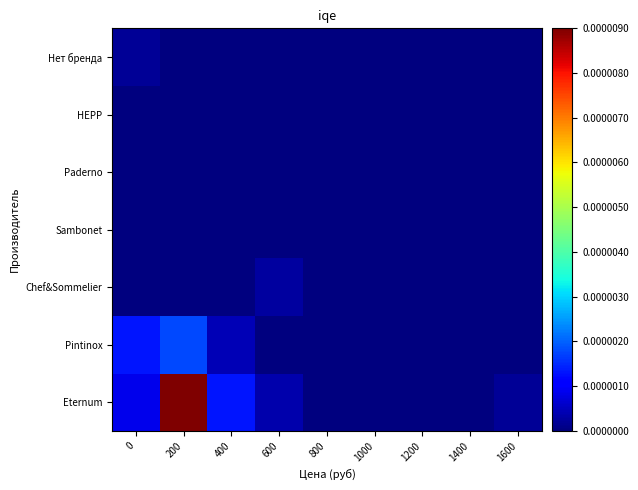

Between 1600 and 1200, which is larger?

1600